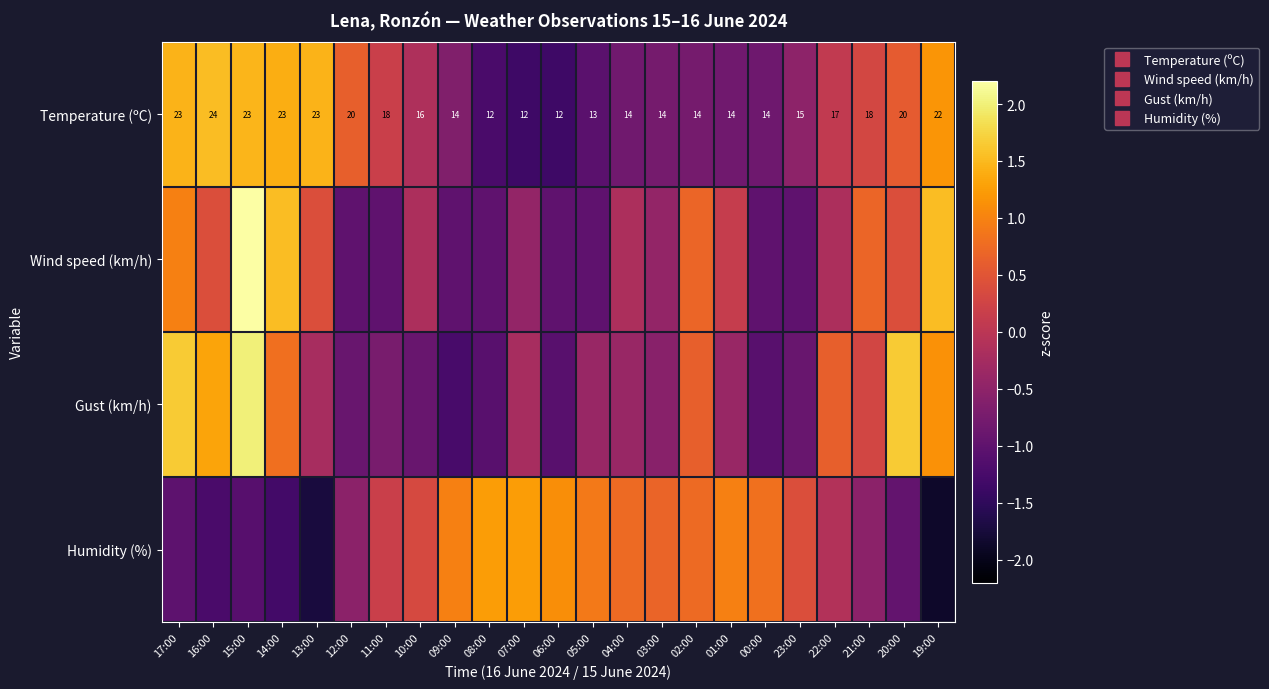

How many values in Humidity (%) are above zero?

13